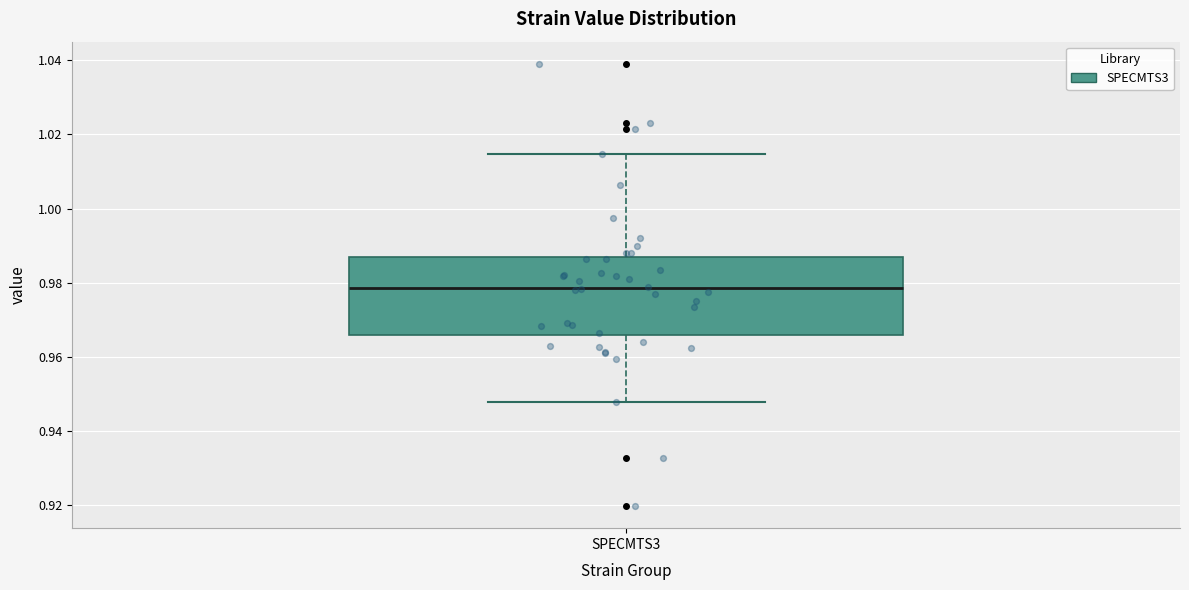

Where is the lower edge of the box for SPECMTS3 on the y-axis? The values are not printed on the chart, so give them approximately, as read against the axis.

0.966